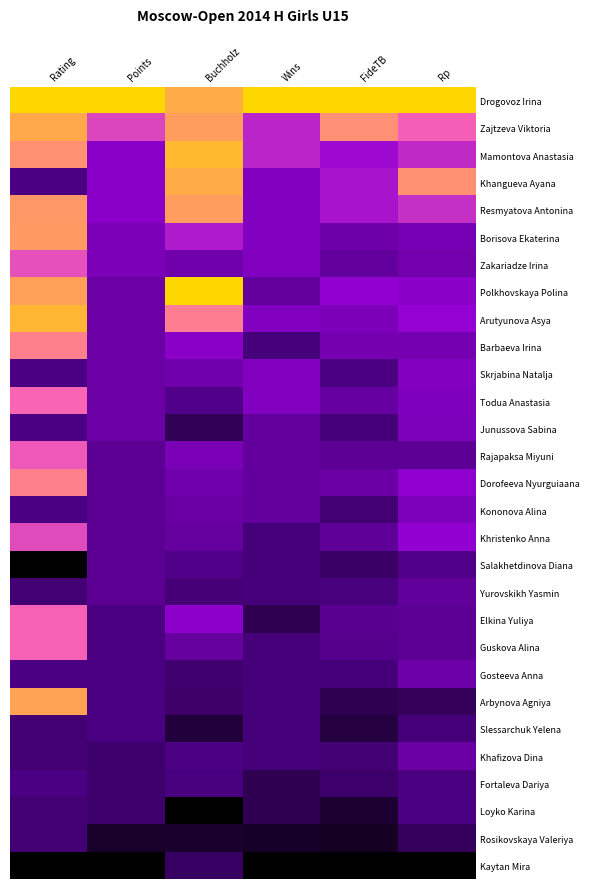

Which series has the largest total across all categories?

Drogovoz Irina